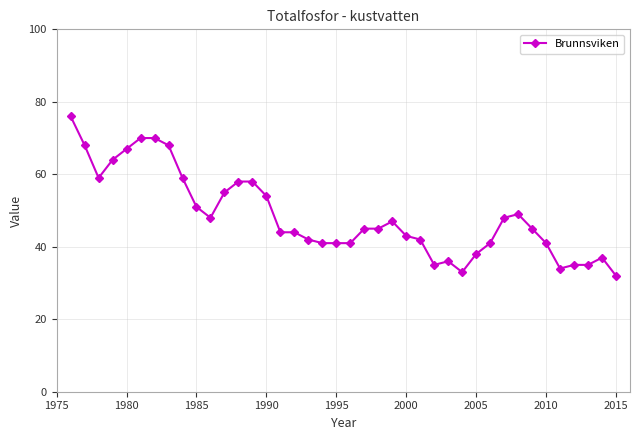

What is the sum of all values?

1939